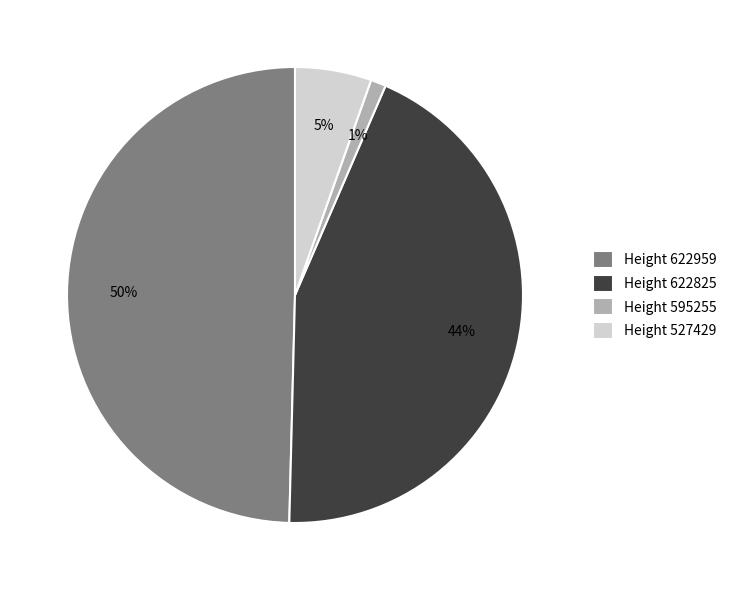

How many segments does this pie chart have?

4